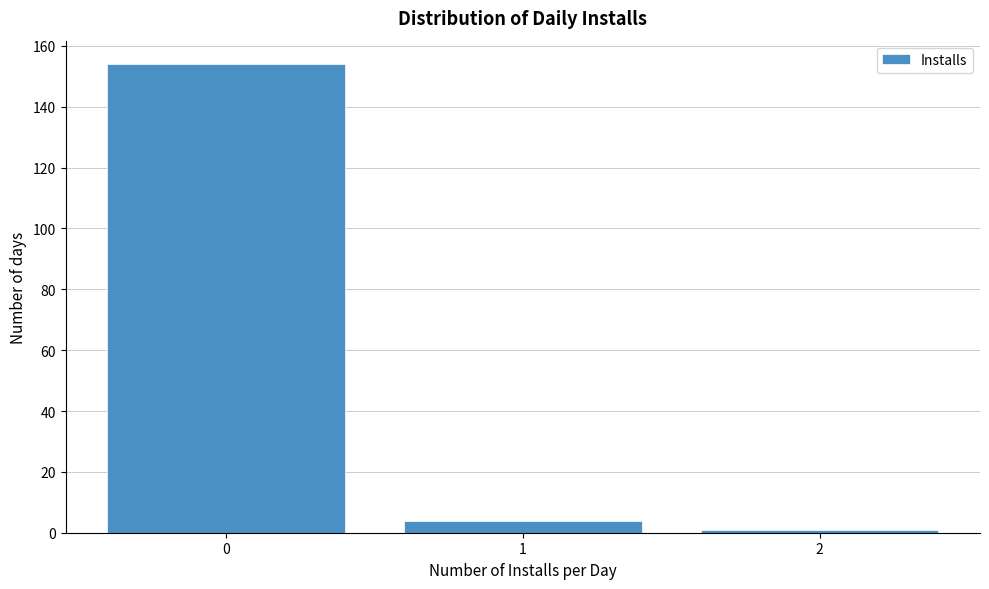

Which range on the x-axis has the tallest bar?

-0.5 to 0.5